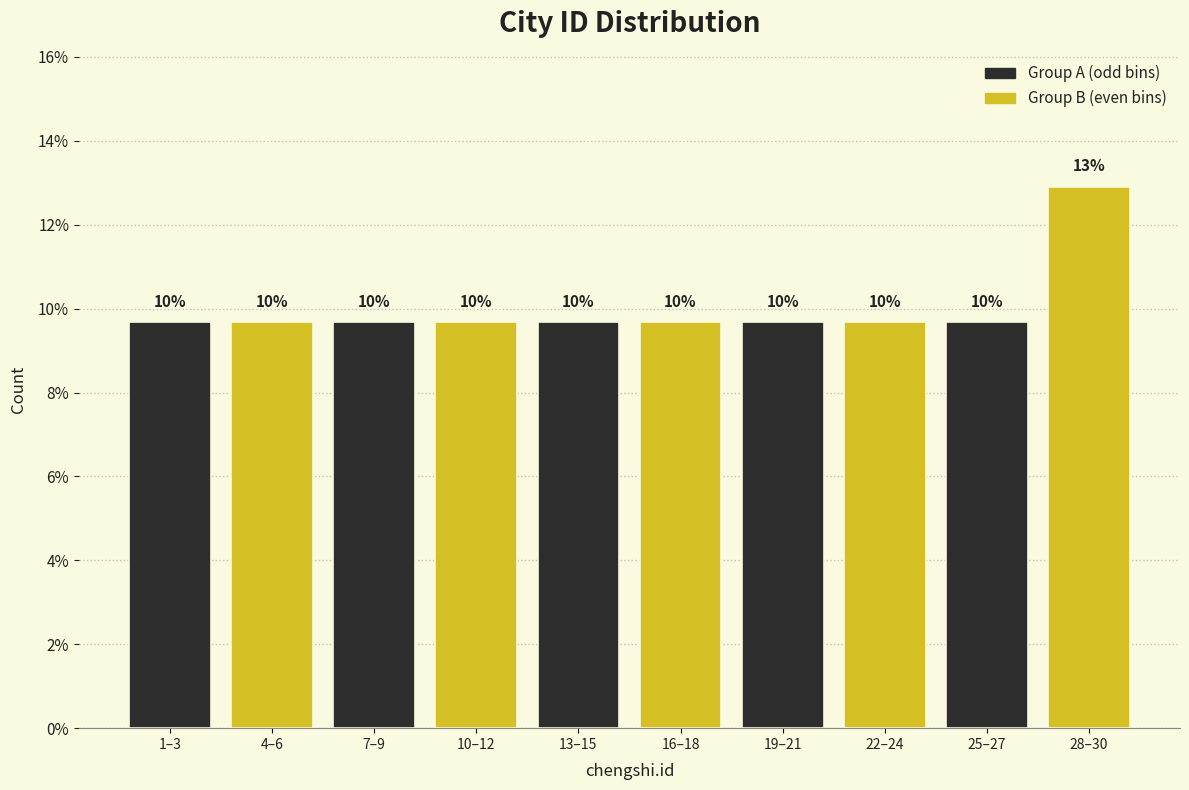

How many bars are there in total?

10